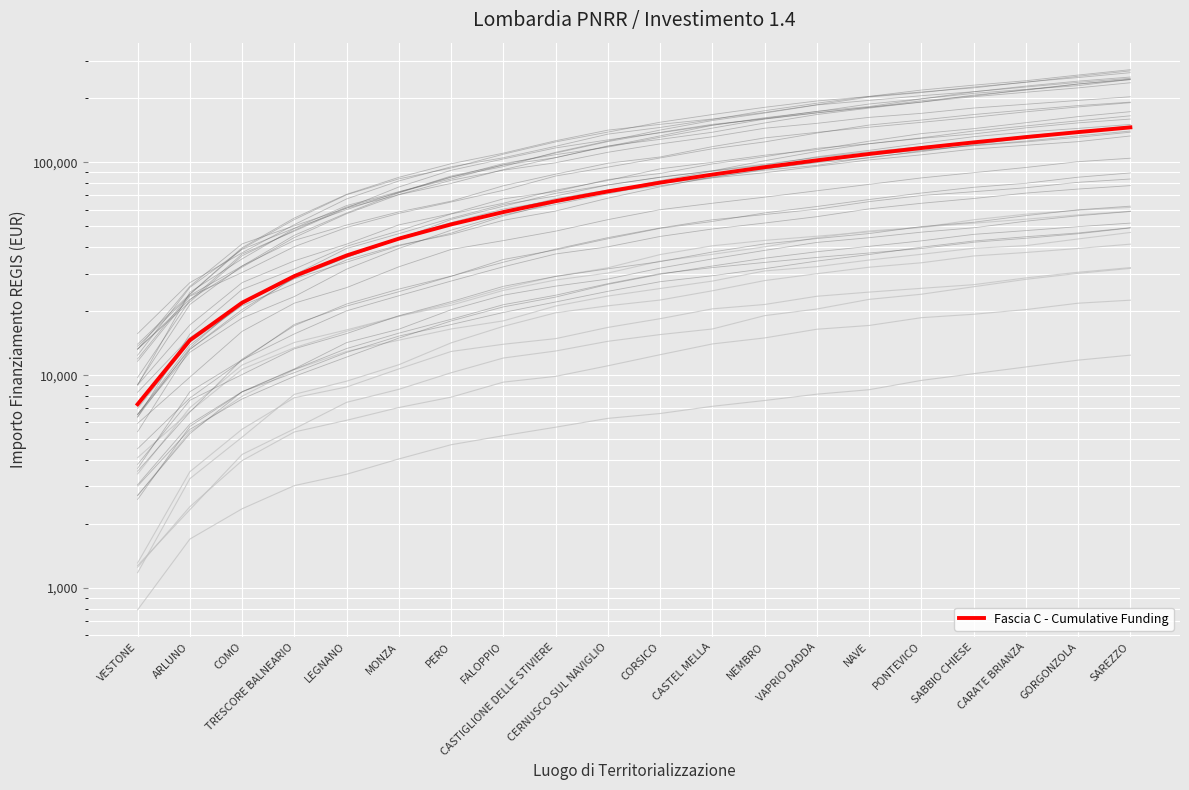

What is the average value?

76660